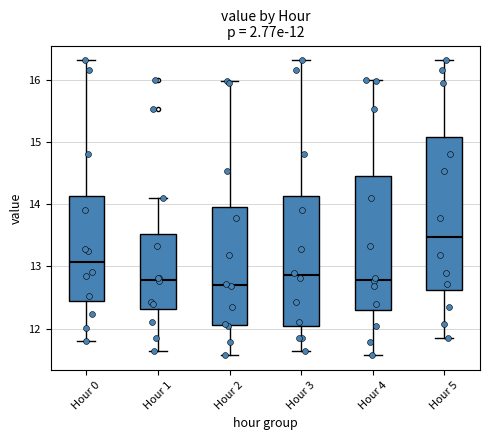

Which box is the tallest, from its lower edge to its upper edge?

Hour 5